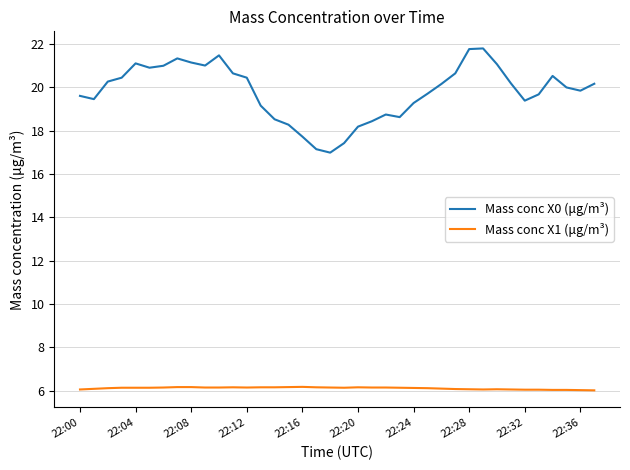

Which series has the largest range (max minus min)?

Mass conc X0 (μg/m³)